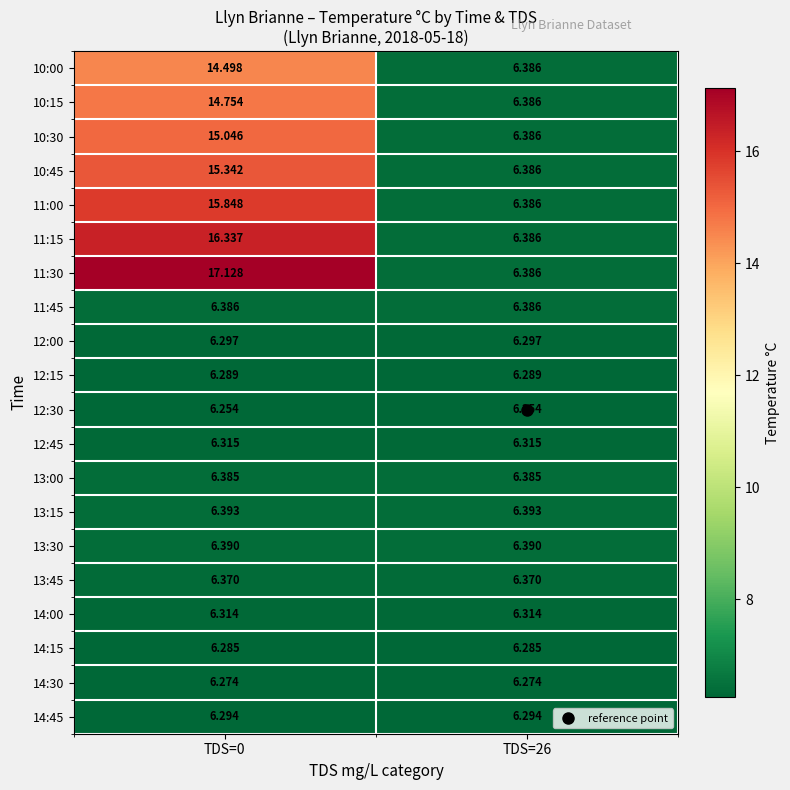

At which category is the sum across all series the highest?

TDS=0